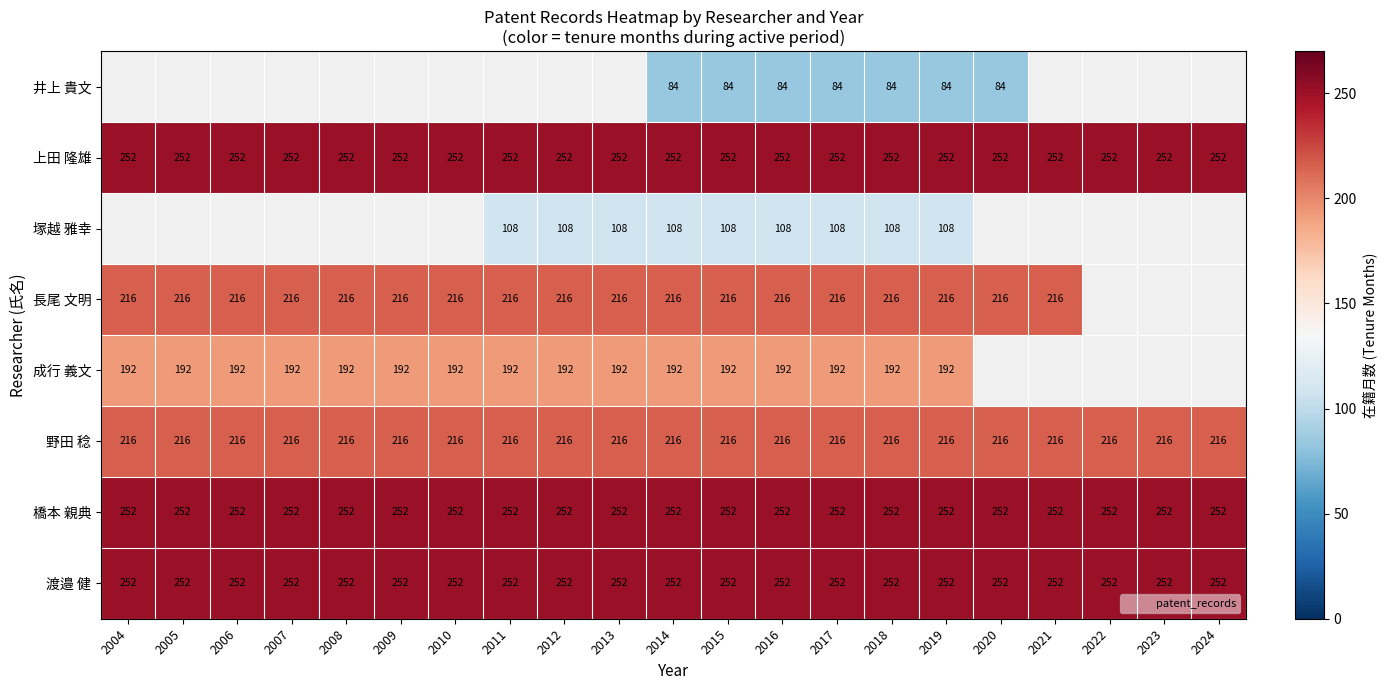

The 成行 義文 series shows 192 at 2010. True or false?

True